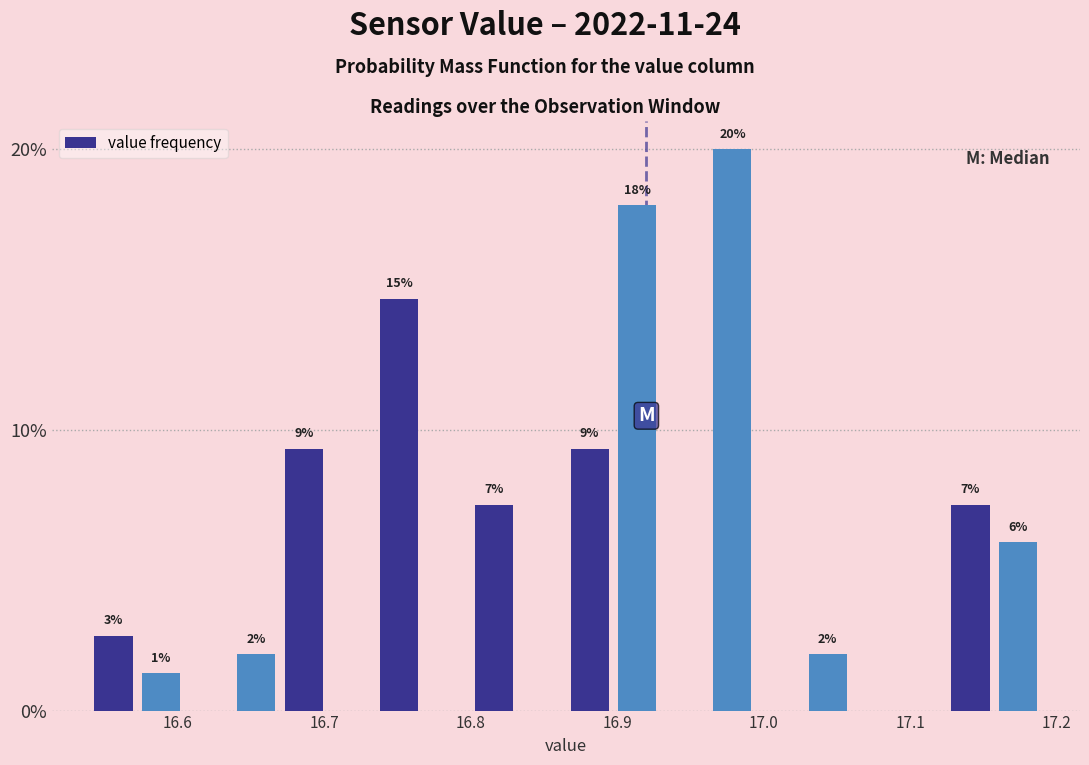

Around what value on the x-axis is the tallest bar? Give the approximate position of its centre, as read against the axis.

16.98